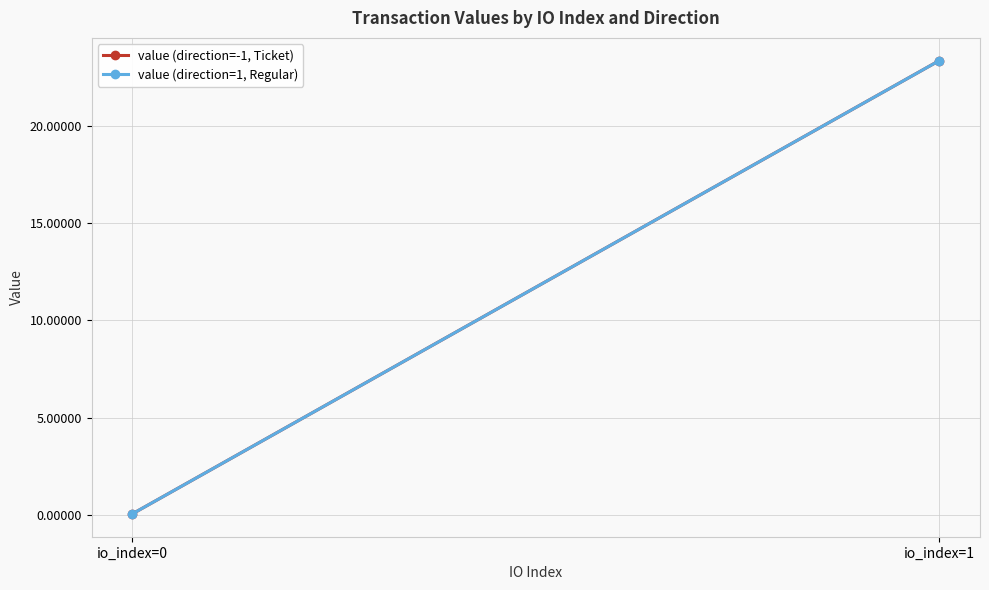

List the series in order of their peak value, lowest first.

value (direction=-1, Ticket), value (direction=1, Regular)